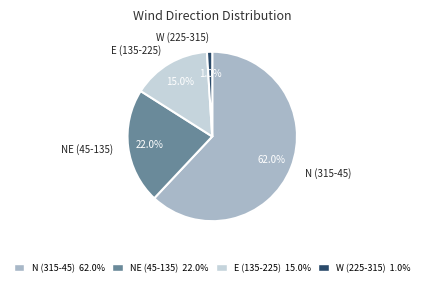

To the nearest percent, what is the difference between the largest and smallest slice percentages?

61%